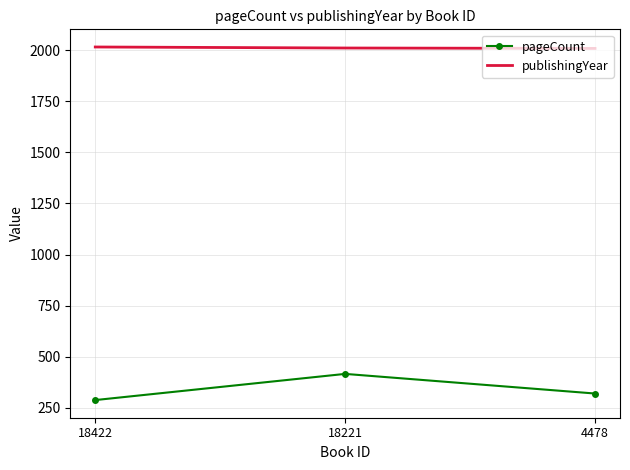

What is the sum of all publishingYear values?

6033